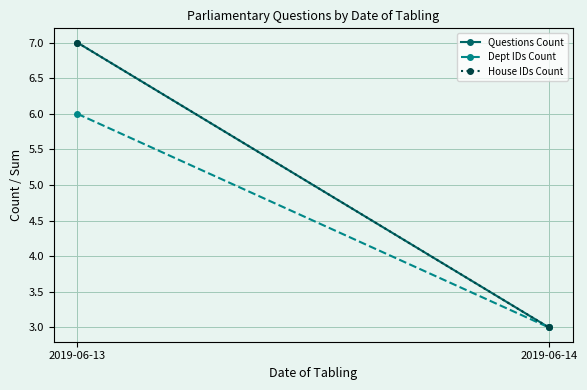

Between 2019-06-13 and 2019-06-14, which is larger?

2019-06-13